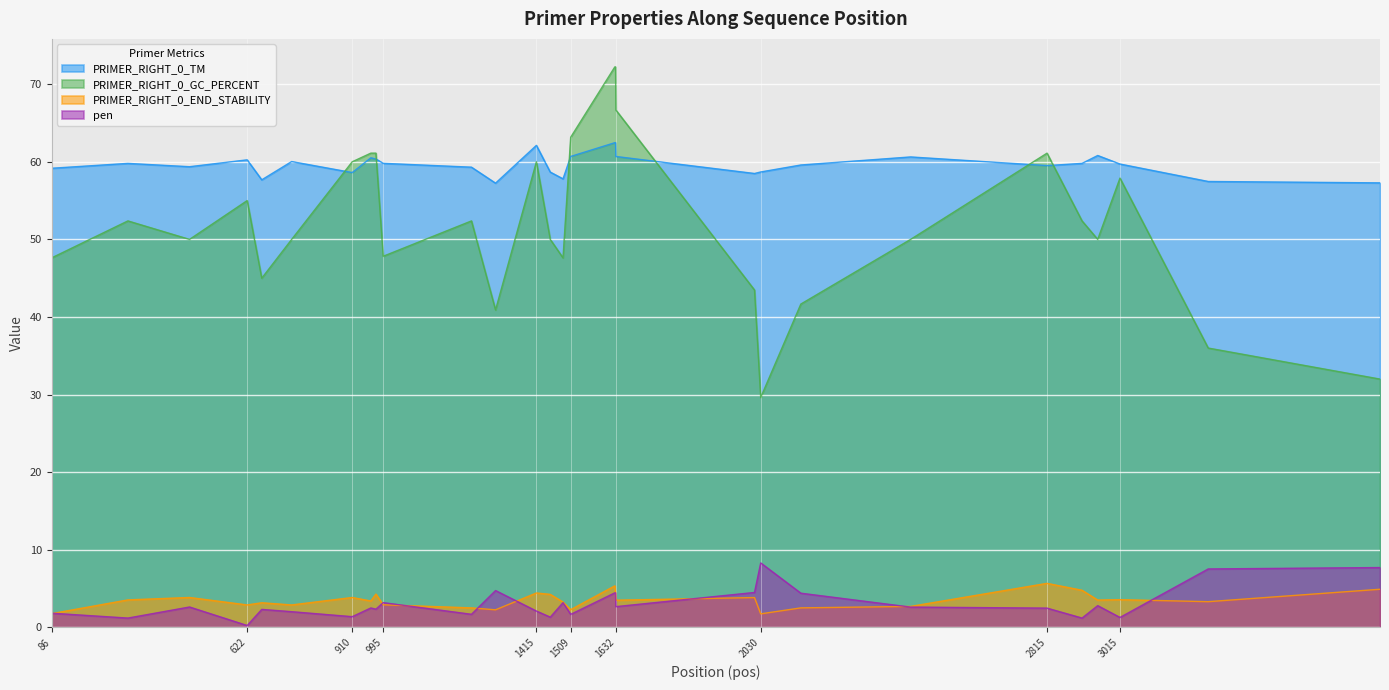

List the series in order of their peak value, highest first.

PRIMER_RIGHT_0_GC_PERCENT, PRIMER_RIGHT_0_TM, pen, PRIMER_RIGHT_0_END_STABILITY